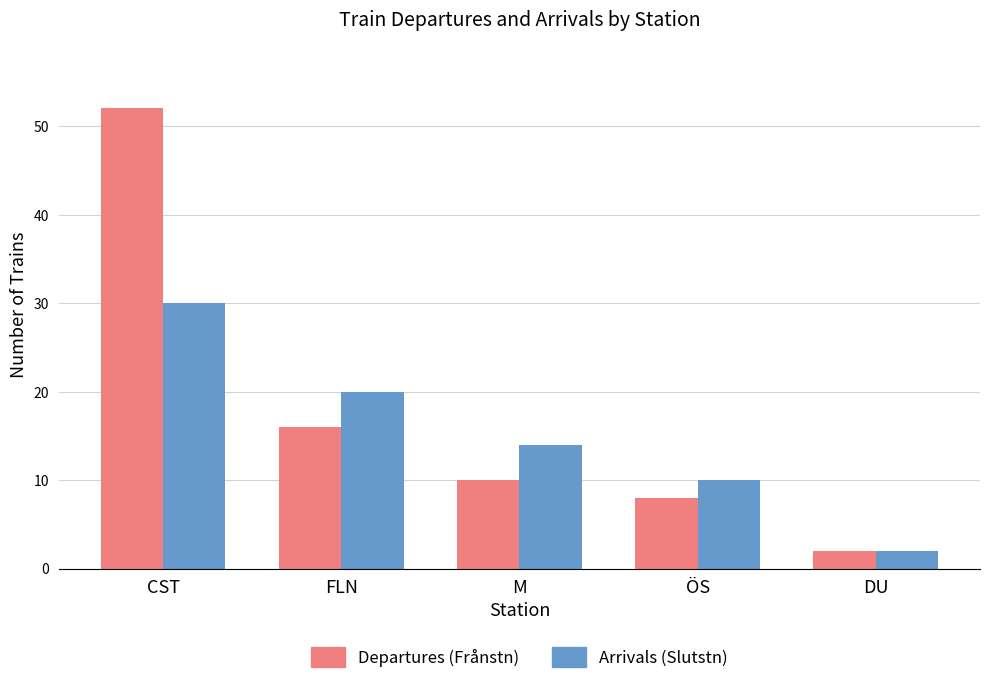

At how many categories does at least one series exceed 26?

1